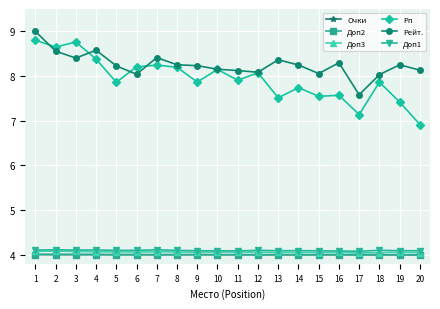

What is the difference between the highest and lowest values at 2?

4.6